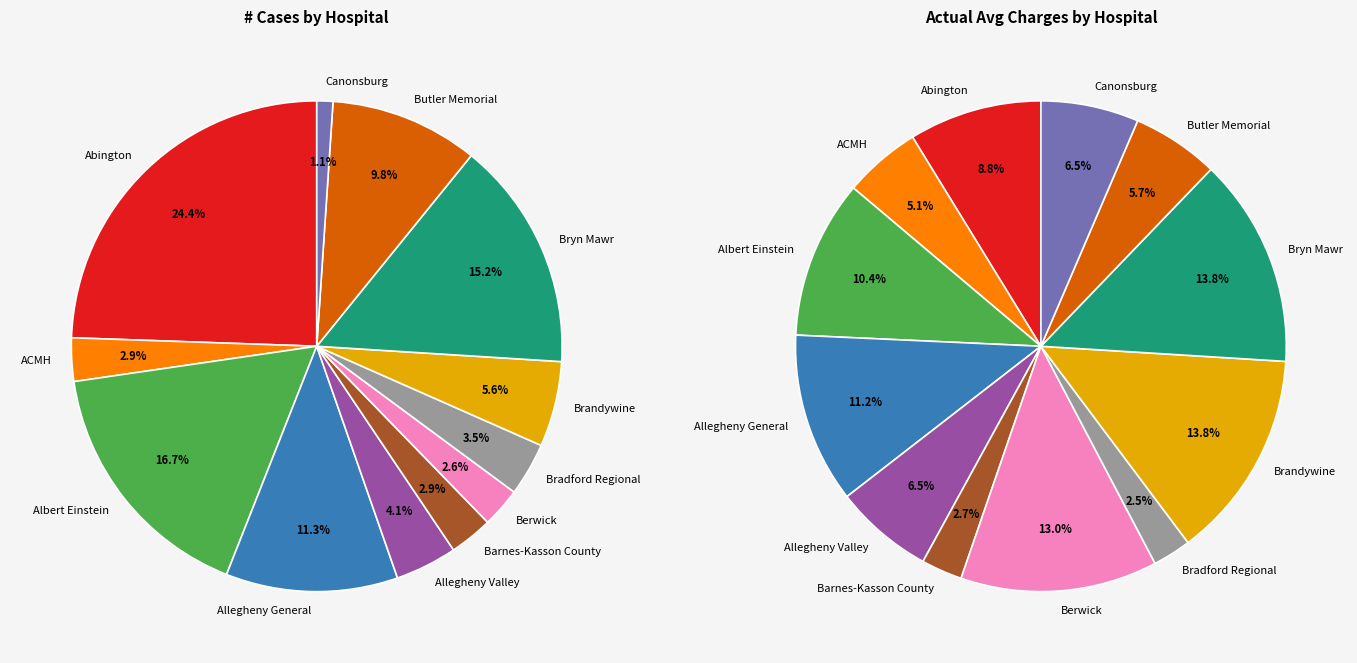

To the nearest percent, what is the average slice percentage?

8%